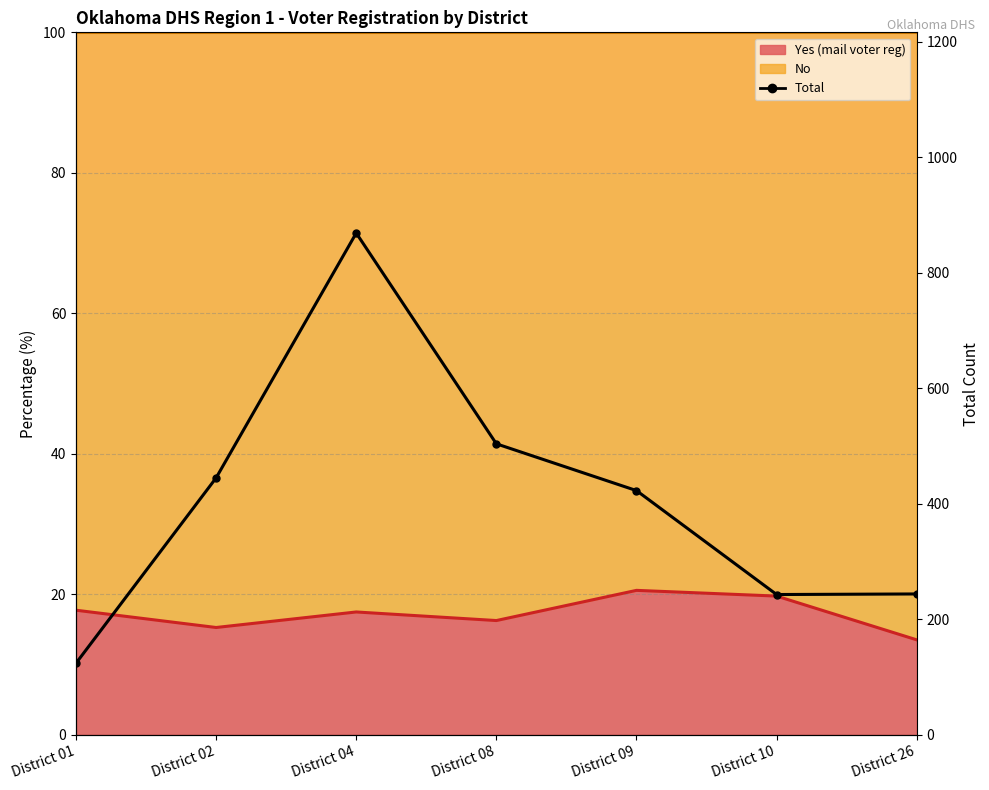

Which category has the lowest value across all series?

District 01